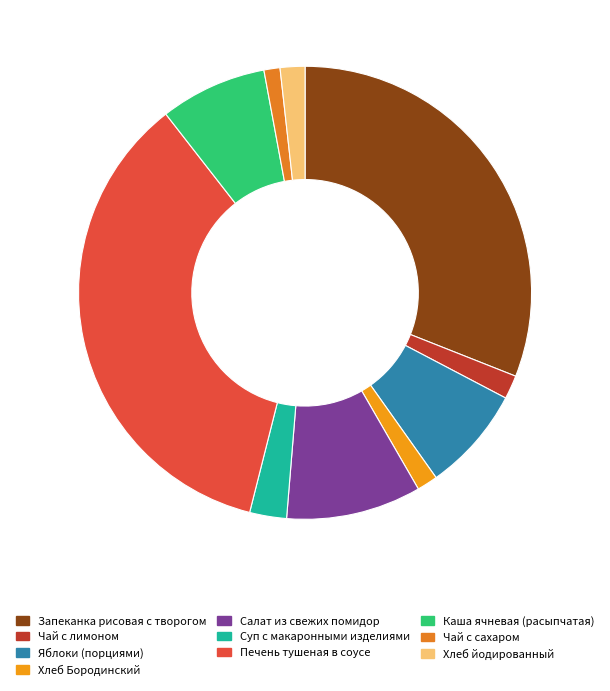

Do Каша ячневая (расыпчатая) and Печень тушеная в соусе together represent more than half of the pie?

No